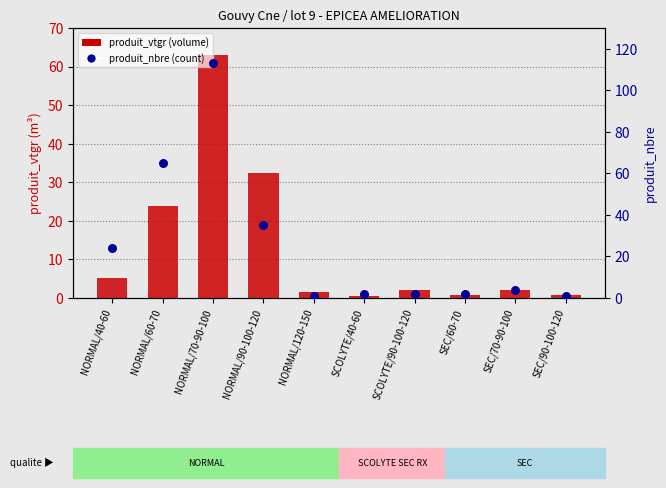

What is the total value across all series at NORMAL/120-150?

2.5